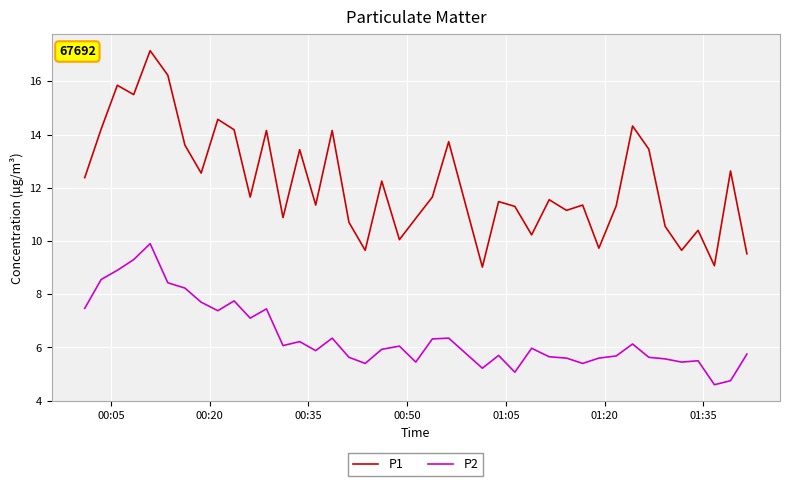

List the series in order of their overall mean, highest first.

P1, P2